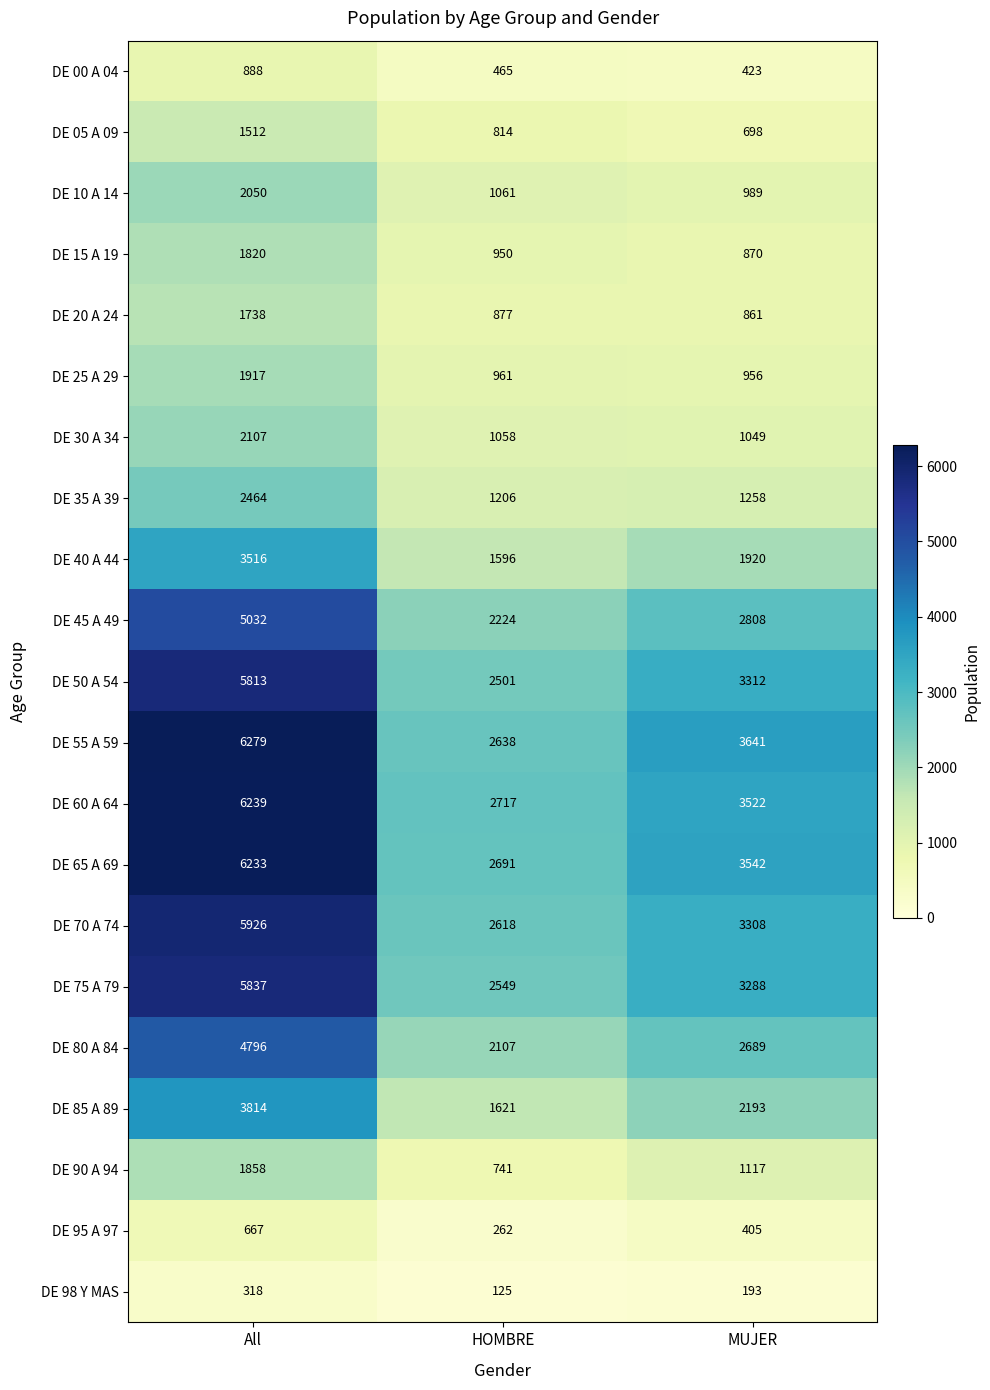

At which label does DE 65 A 69 first exceed 3542?

All